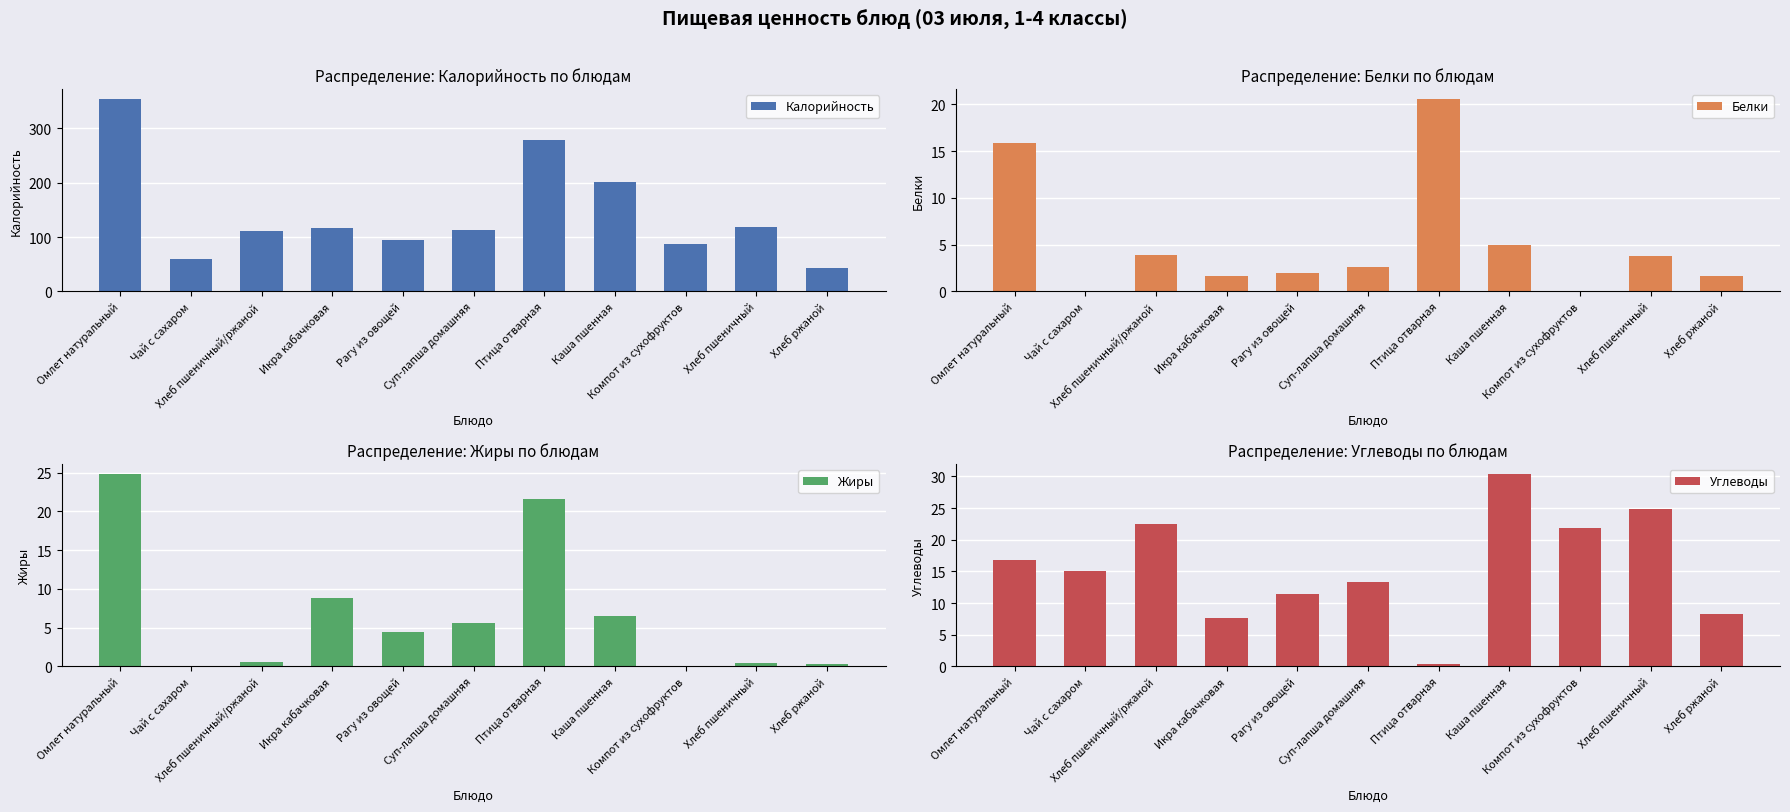

What position from the right is Птица отварная?

5